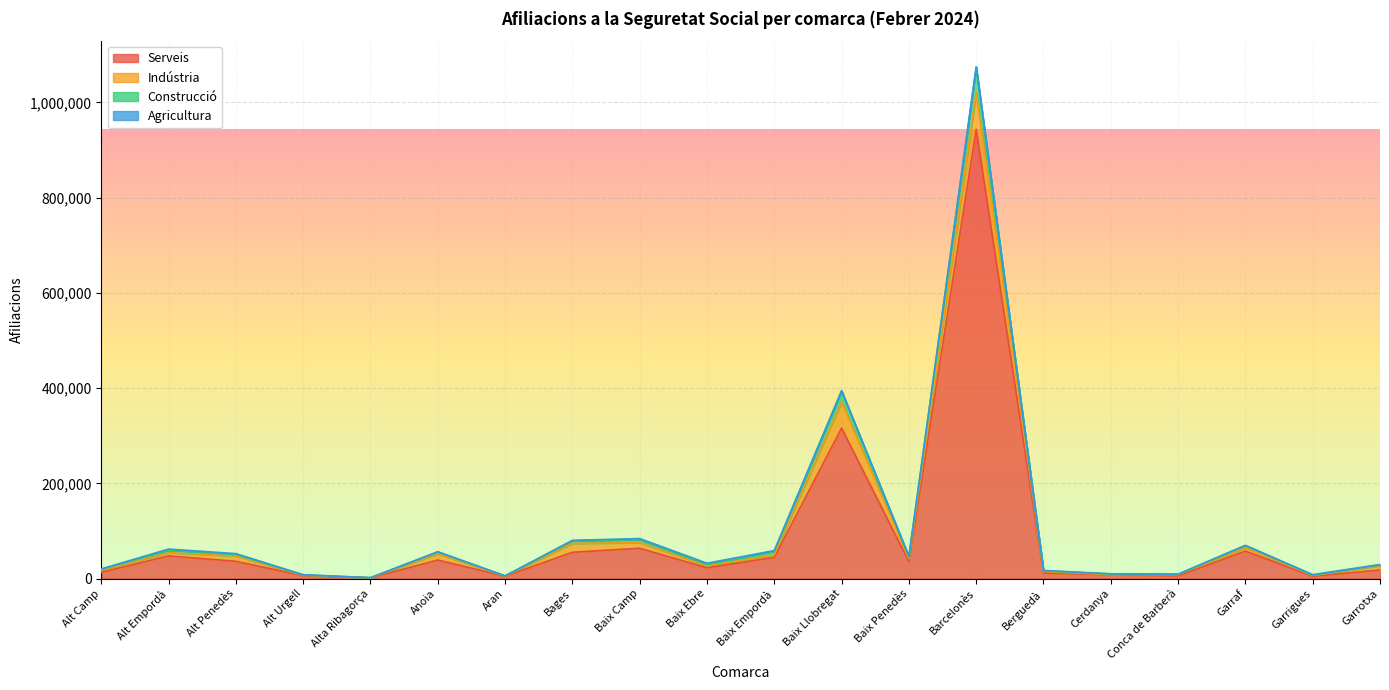

Where is Serveis nearest to the value 472392?

Baix Llobregat